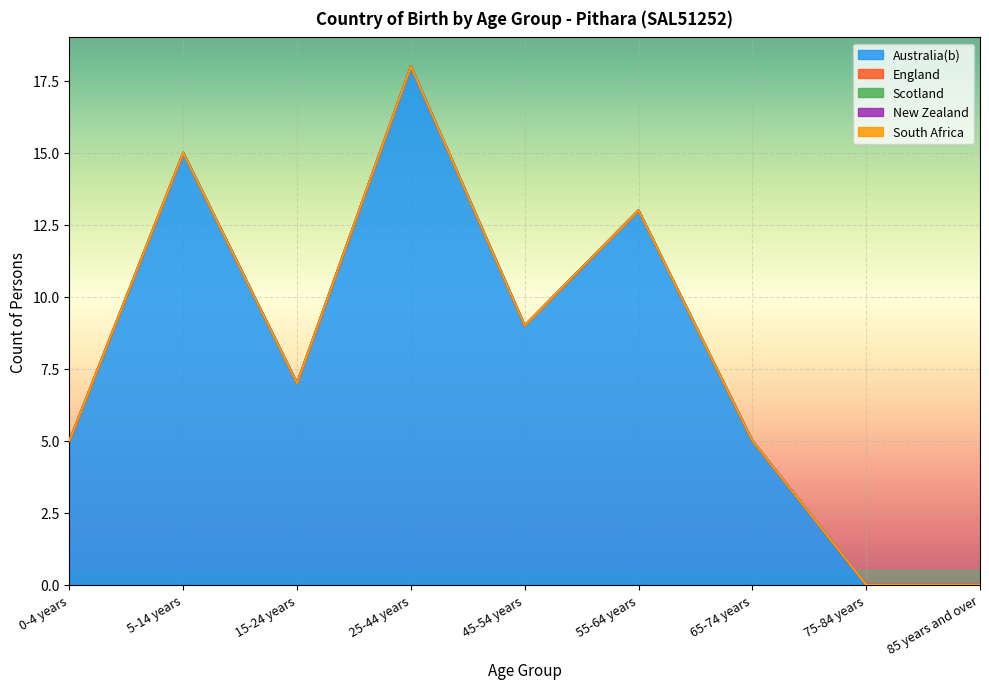

Reading left to right, what are all the values shown in this chart?

Australia(b): 5	15	7	18	9	13	5	0	0
England: 0	0	0	0	0	0	0	0	0
Scotland: 0	0	0	0	0	0	0	0	0
New Zealand: 0	0	0	0	0	0	0	0	0
South Africa: 0	0	0	0	0	0	0	0	0